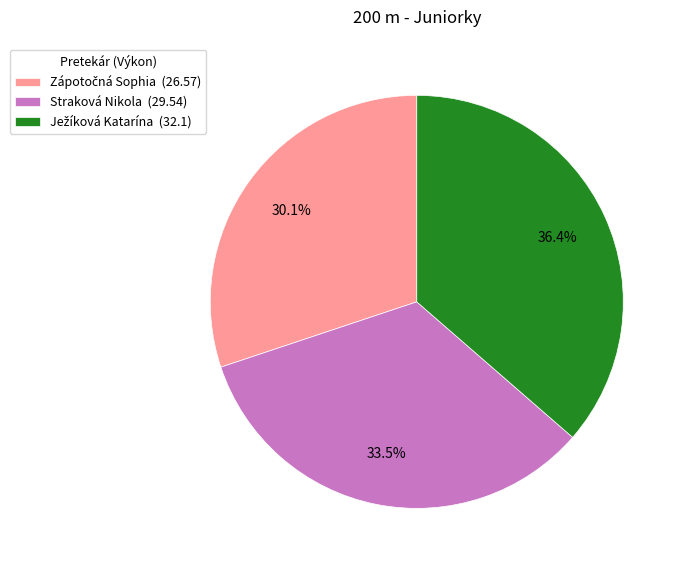

Does any single category account for the majority?

No